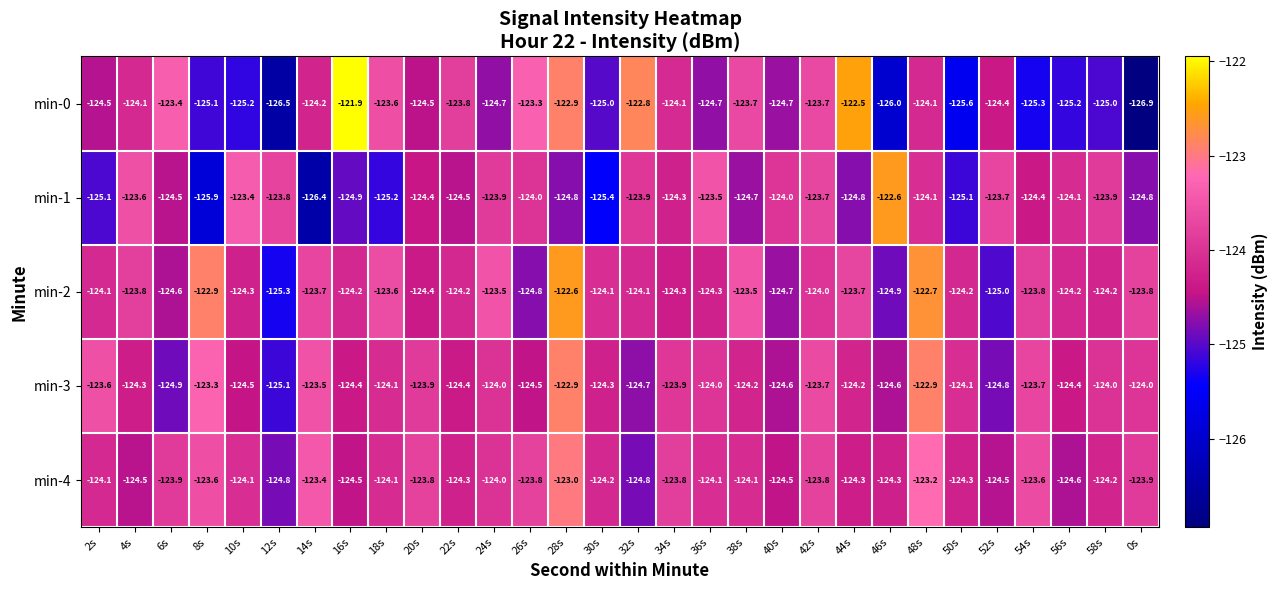

What is the greatest value displayed?

-121.9